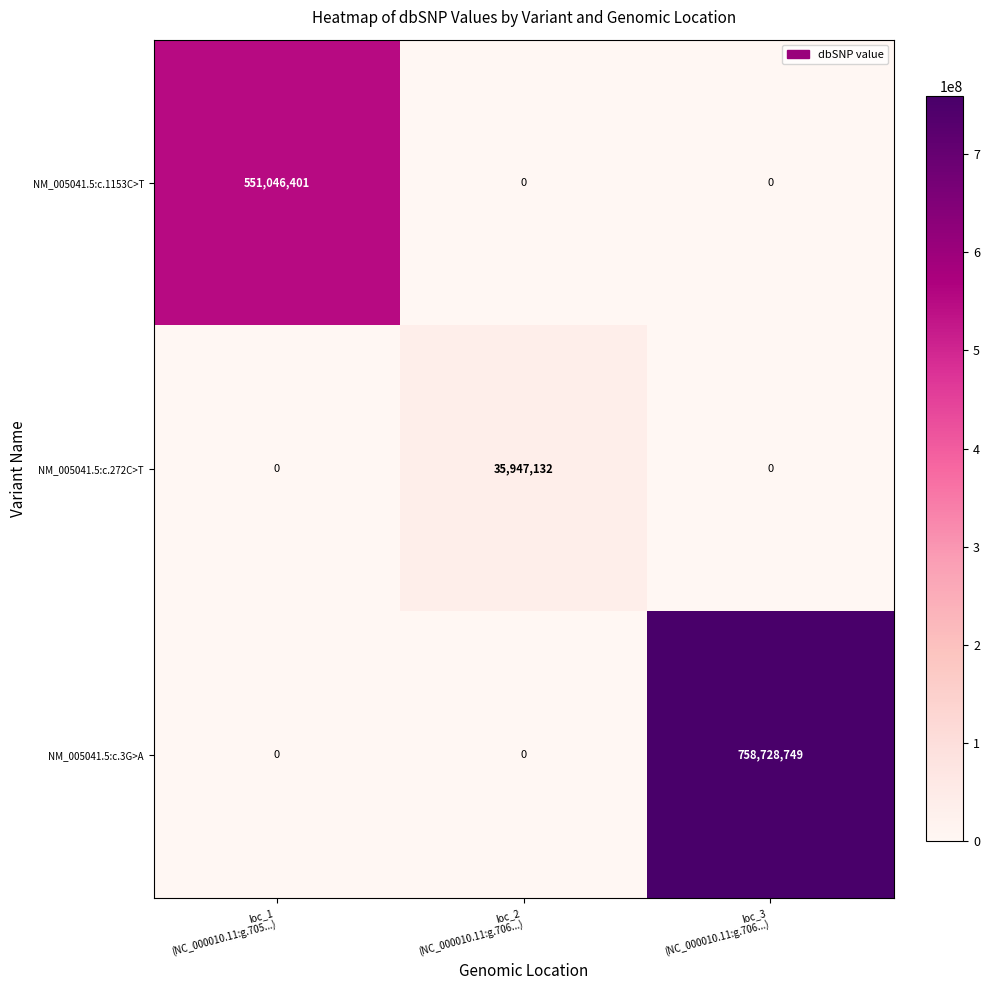

Which series has the widest spread of values?

NM_005041.5:c.3G>A